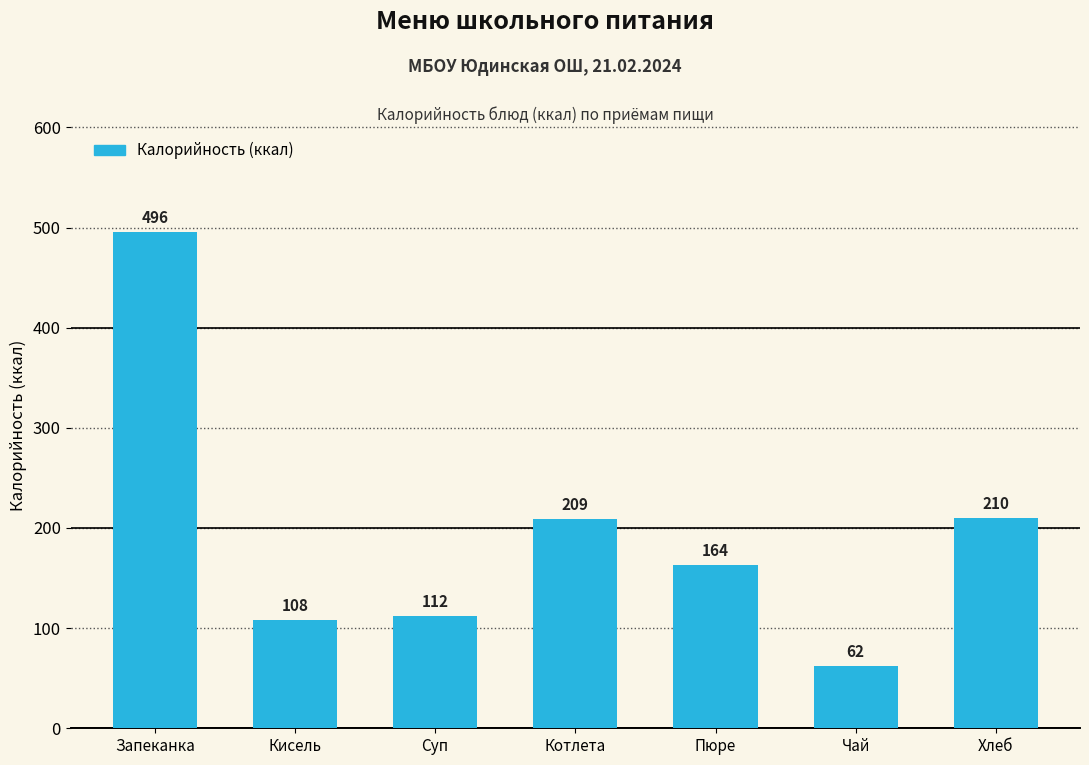

Which category has the lowest value across all series?

Чай